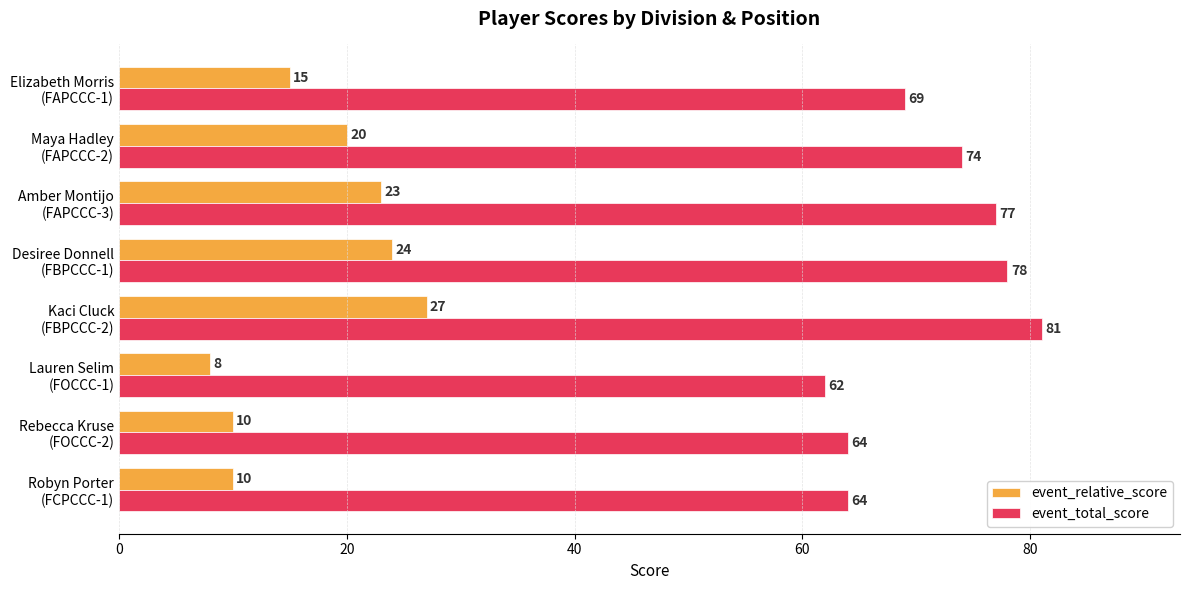

How many values in the event_relative_score series are below 20?

4